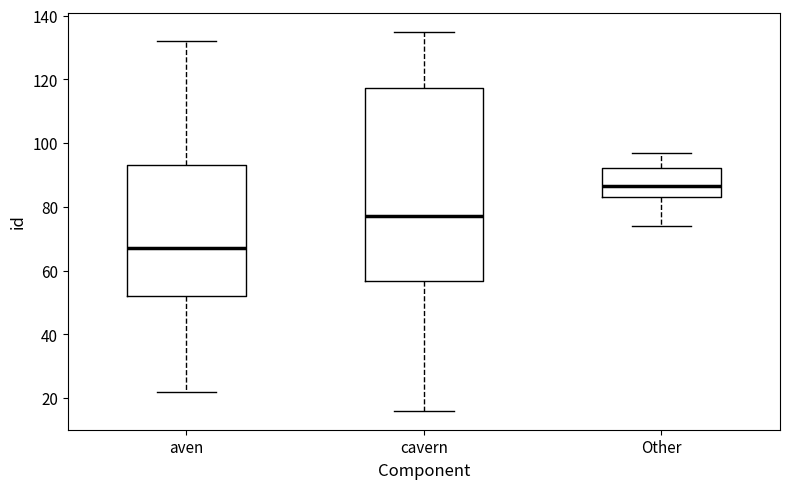

Where does the lower whisker of the box for aven end on the y-axis? The values are not printed on the chart, so give them approximately, as read against the axis.

22